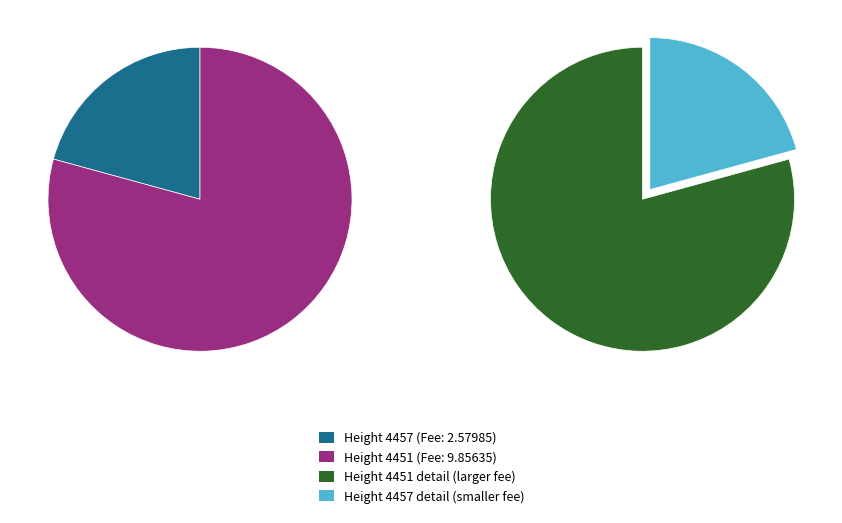

To the nearest percent, what is the difference between the 4457 and 4451 slice percentages?

59%